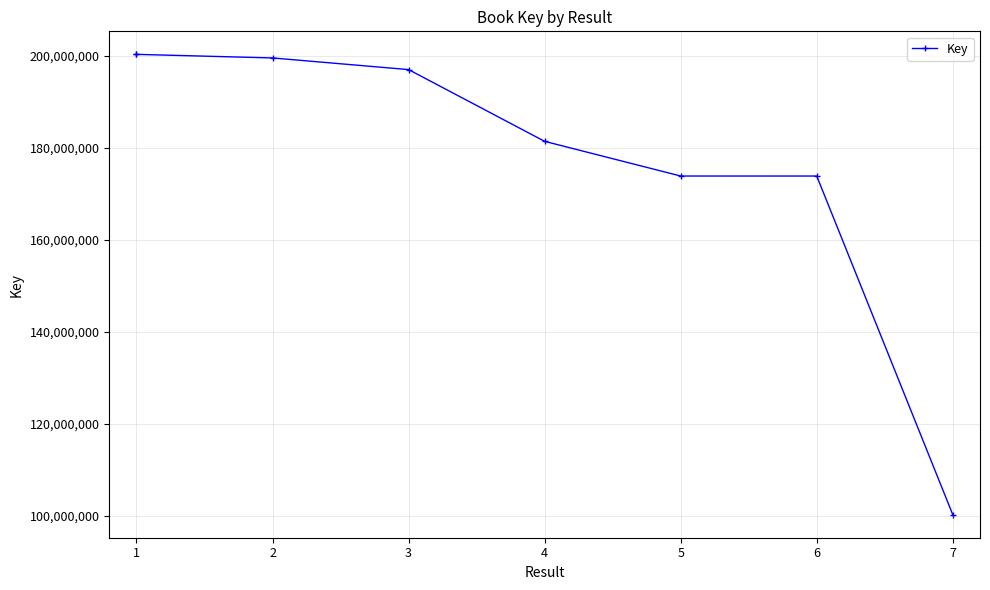

What is the maximum value shown in the chart?

200344903